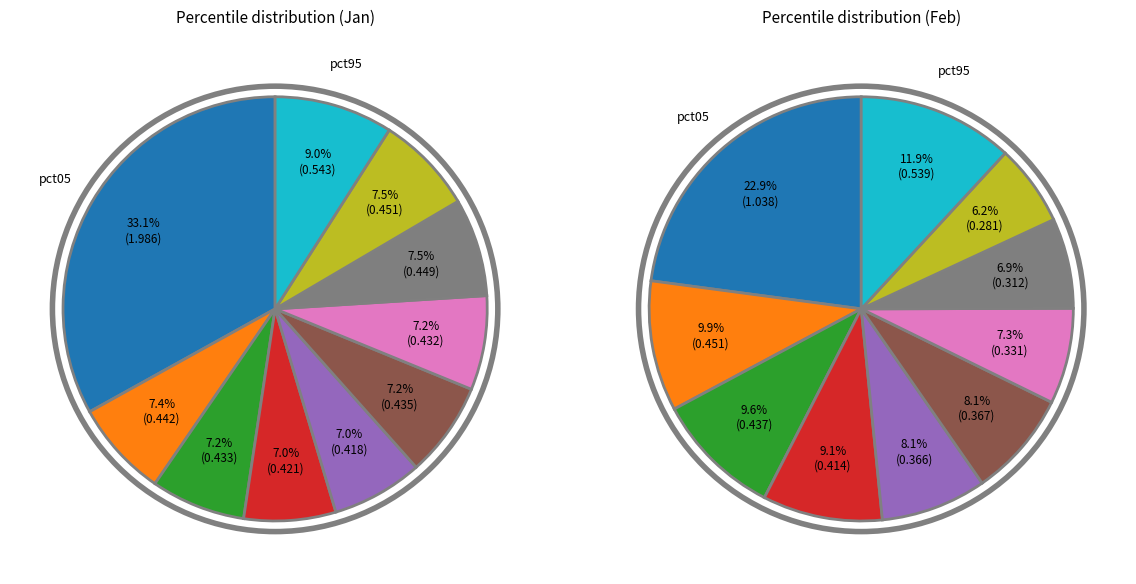

Which category has the biggest portion of the pie?

pct05